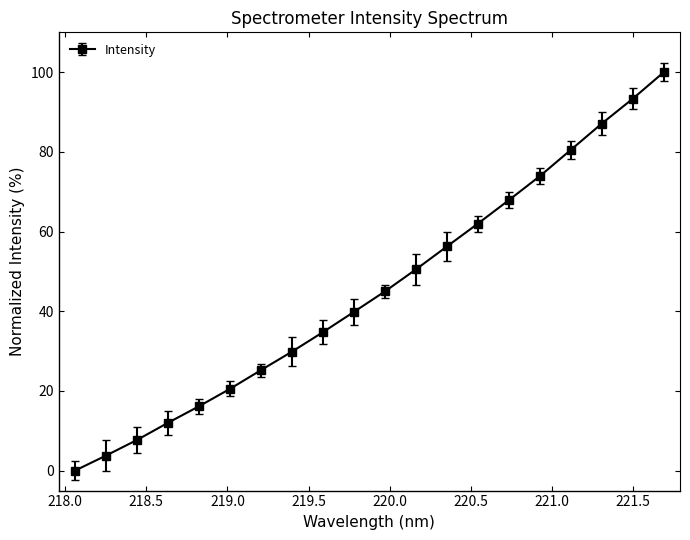

What is the greatest value displayed?

100.0